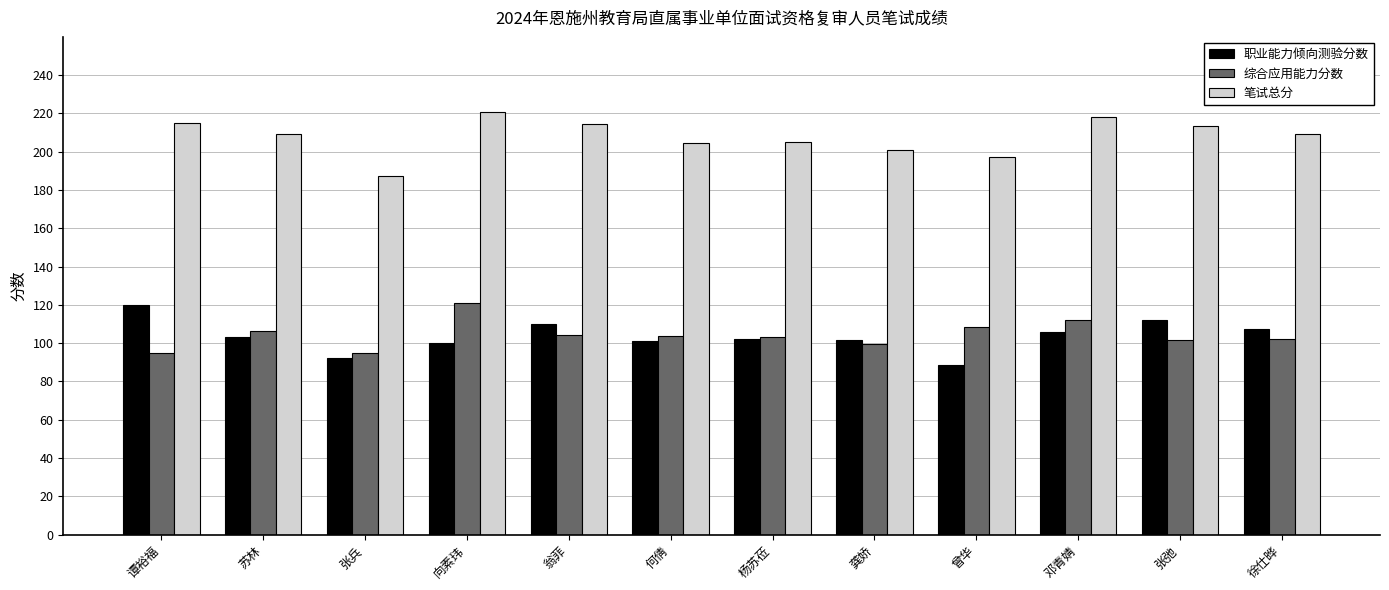

What is the maximum value for 职业能力倾向测验分数?

120.0